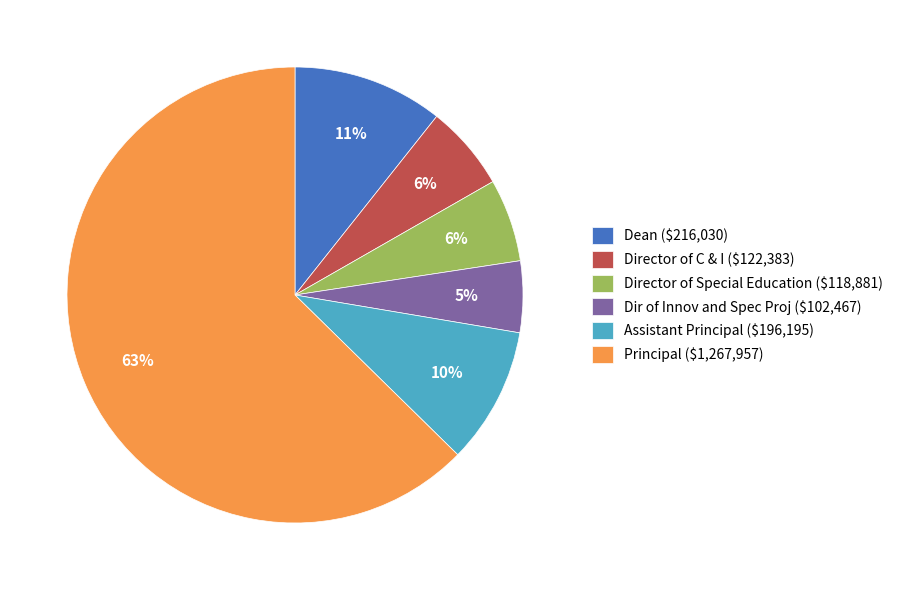

Which category has the smallest portion of the pie?

Dir of Innov and Spec Proj